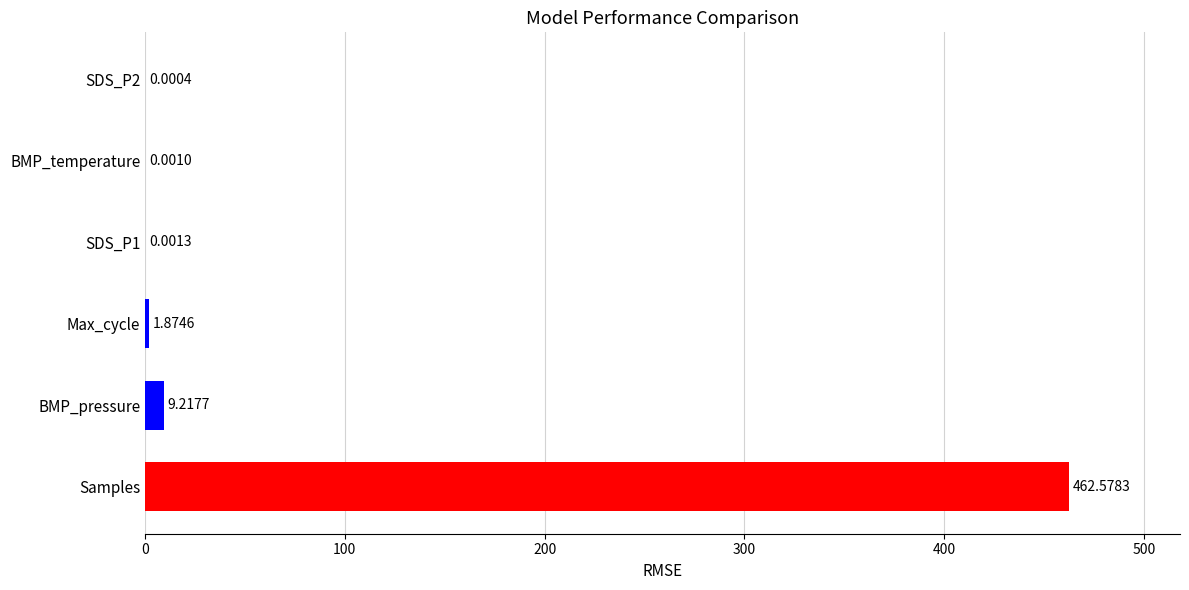

What is the change in value from Samples to SDS_P2?

-462.6